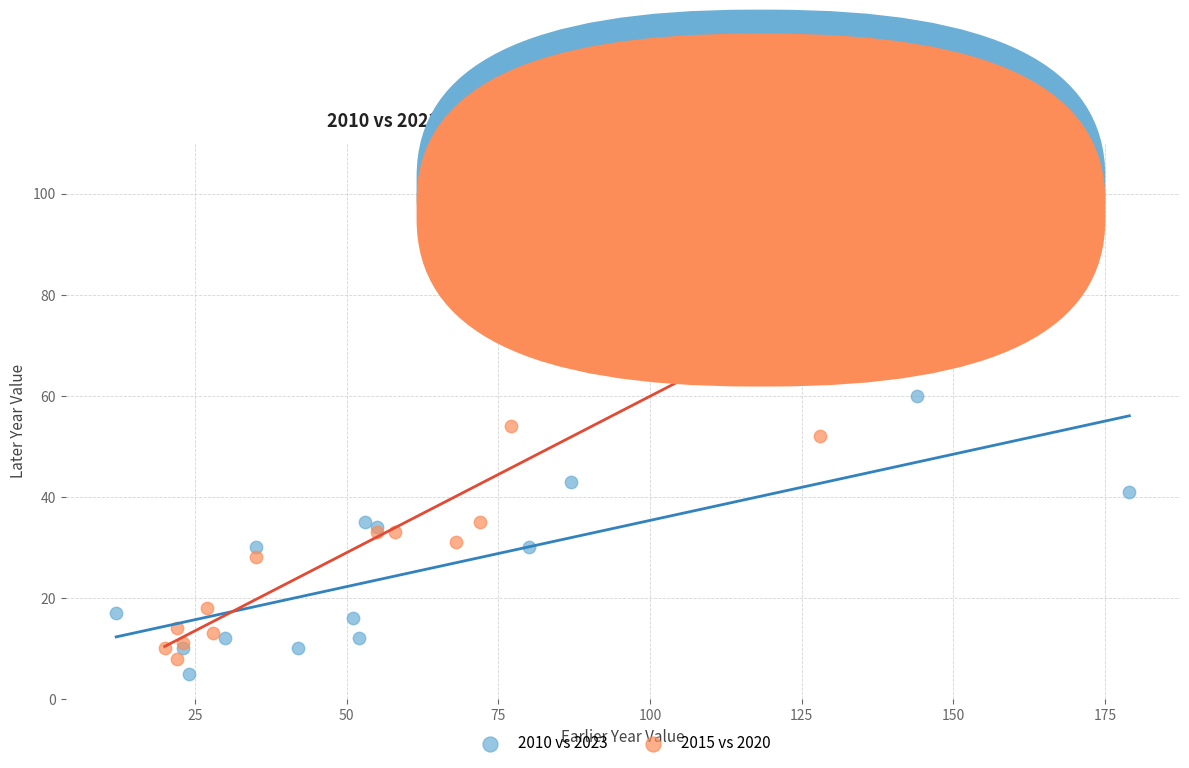

Which series has the largest Y range (max minus min)?

2015 vs 2020